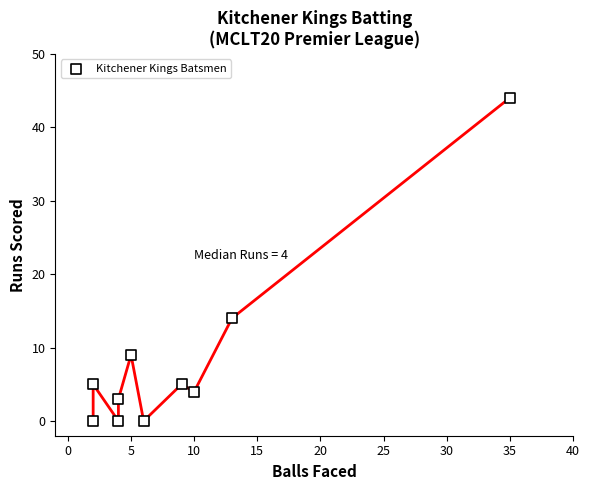

What Y value in the scatter plot is closest to 22?

14